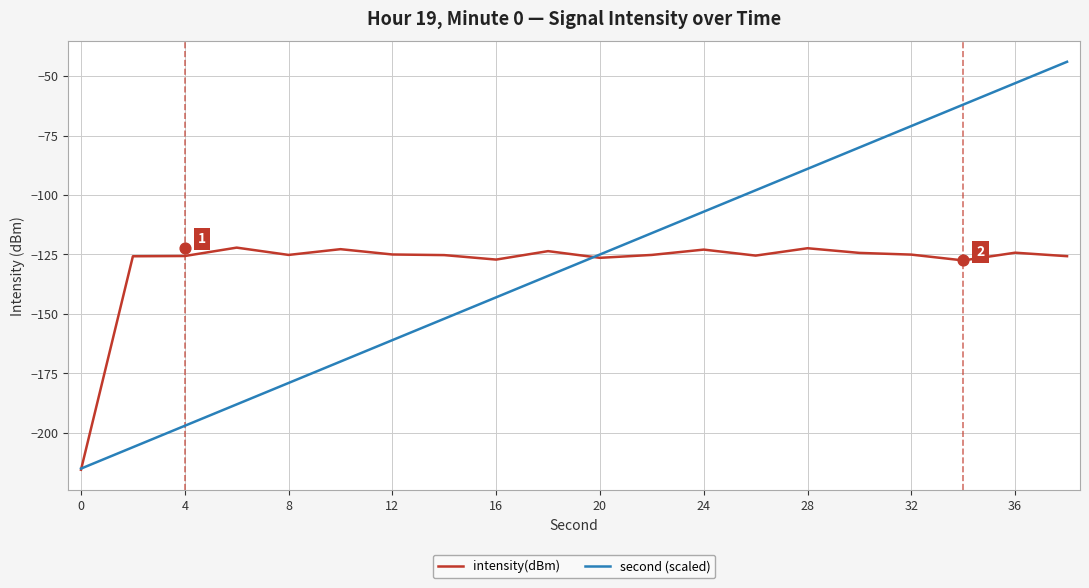

What are all the series names shown in the legend?

intensity(dBm), second (scaled)